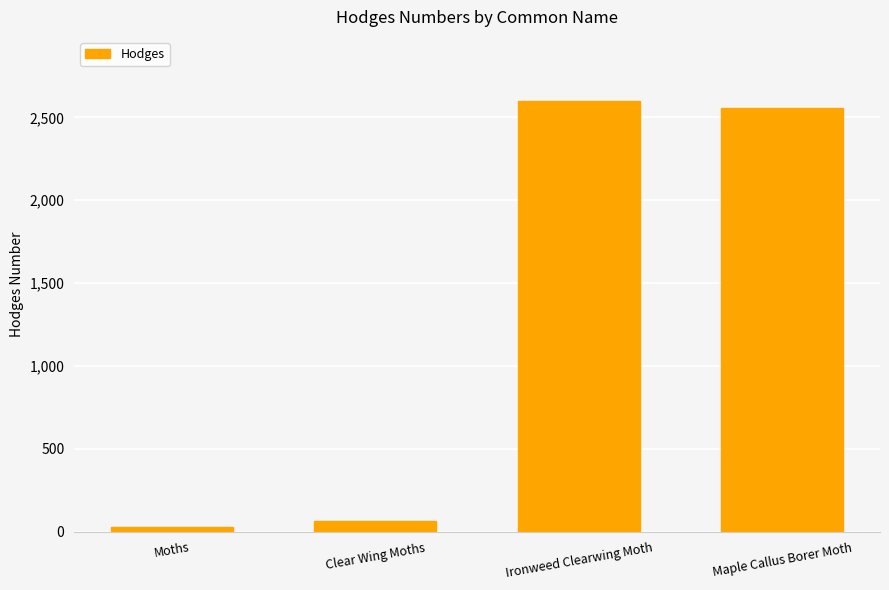

What position from the right is Ironweed Clearwing Moth?

2